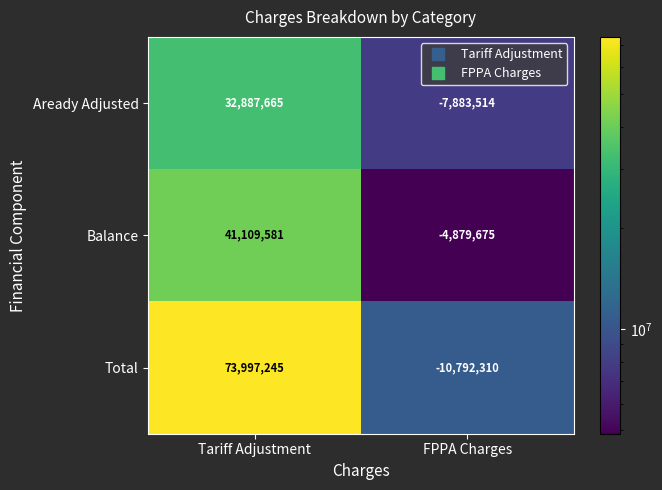

Reading left to right, transcribe all the data shown in this chart.

Aready Adjusted: Tariff Adjustment=32887665	FPPA Charges=-7883514
Balance: Tariff Adjustment=41109581	FPPA Charges=-4879675
Total: Tariff Adjustment=73997245	FPPA Charges=-10792310